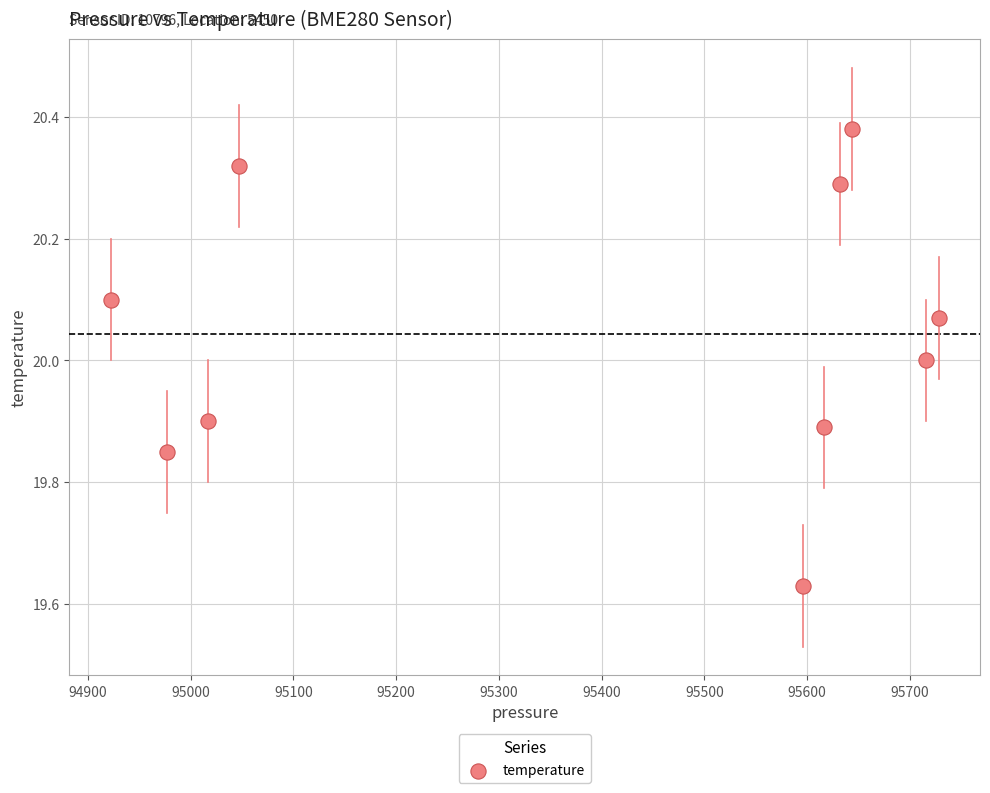

What is the average X value?

95389.7